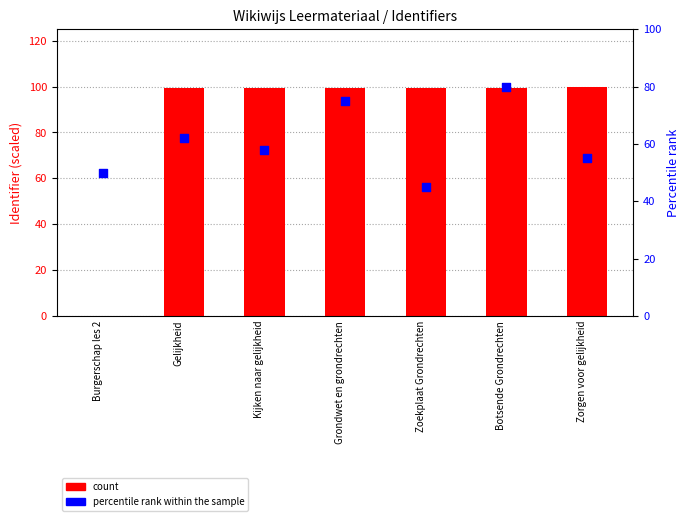

At how many categories does at least one series exceed 11?

7